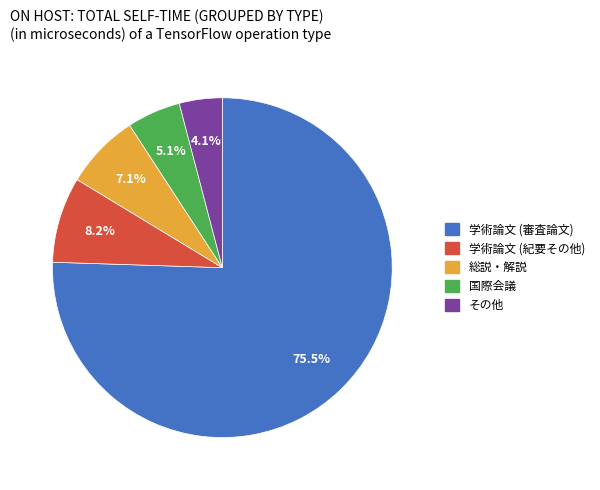

Is その他 the majority of the pie?

No